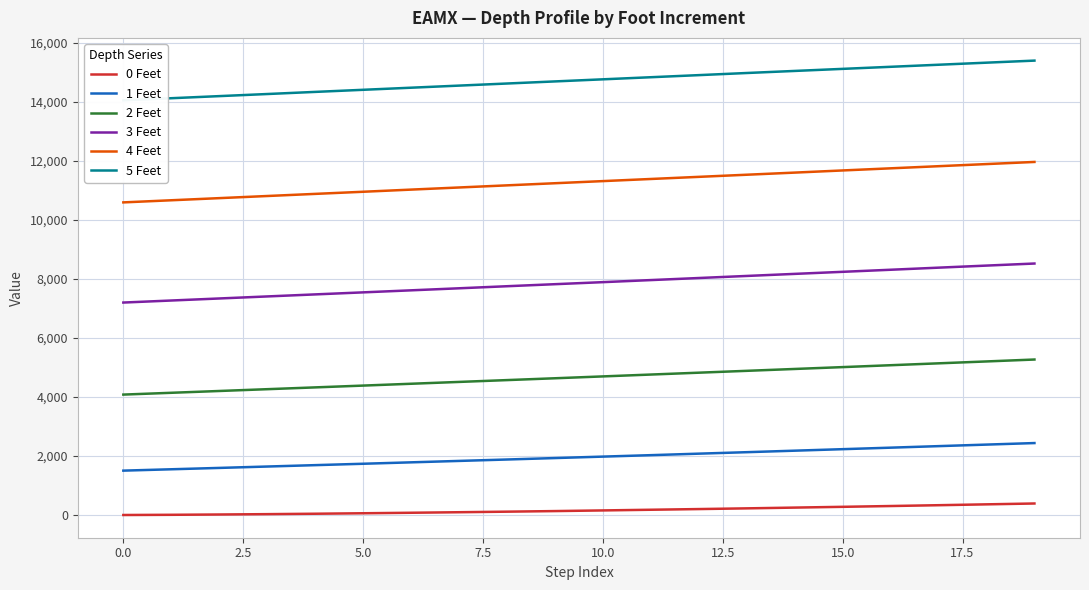

Is this an area chart (filled region under the line)?

No